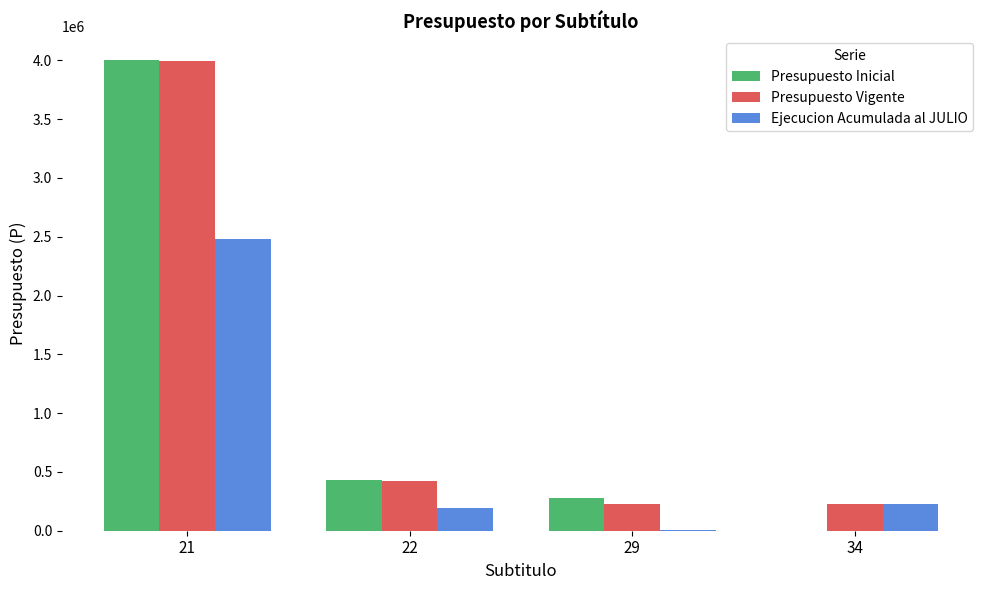

How many groups of bars are there?

4